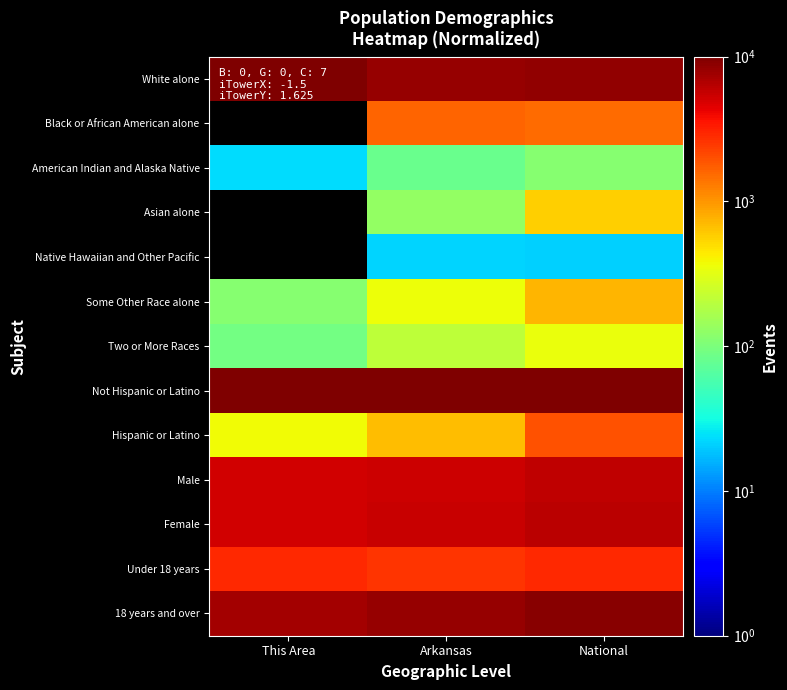

What is the total value across all series at Arkansas?

42726.1